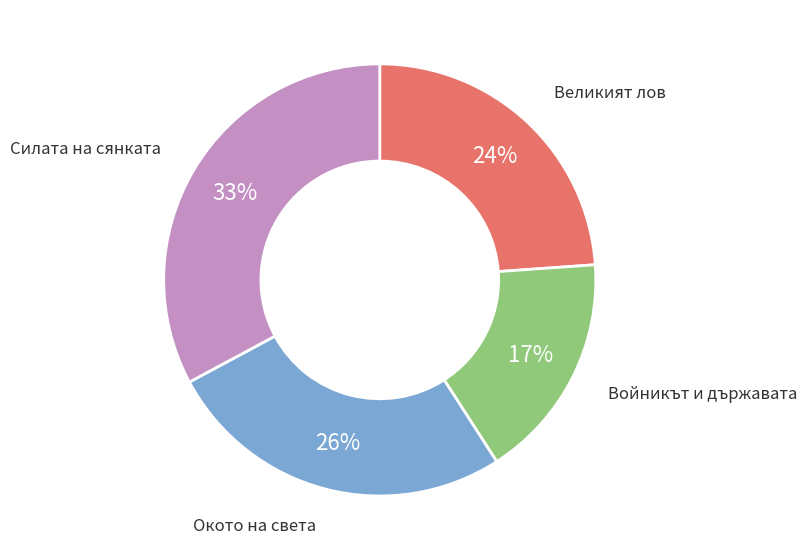

Combined, do Великият лов and Войникът и държавата account for over 50%?

No